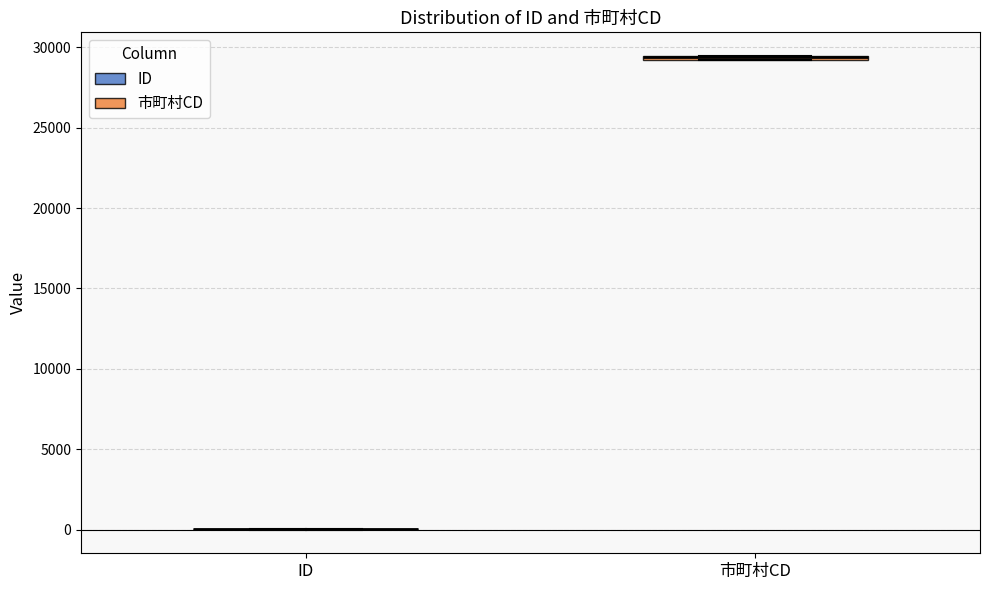

Where is the lower edge of the box for 市町村CD on the y-axis? The values are not printed on the chart, so give them approximately, as read against the axis.

29000